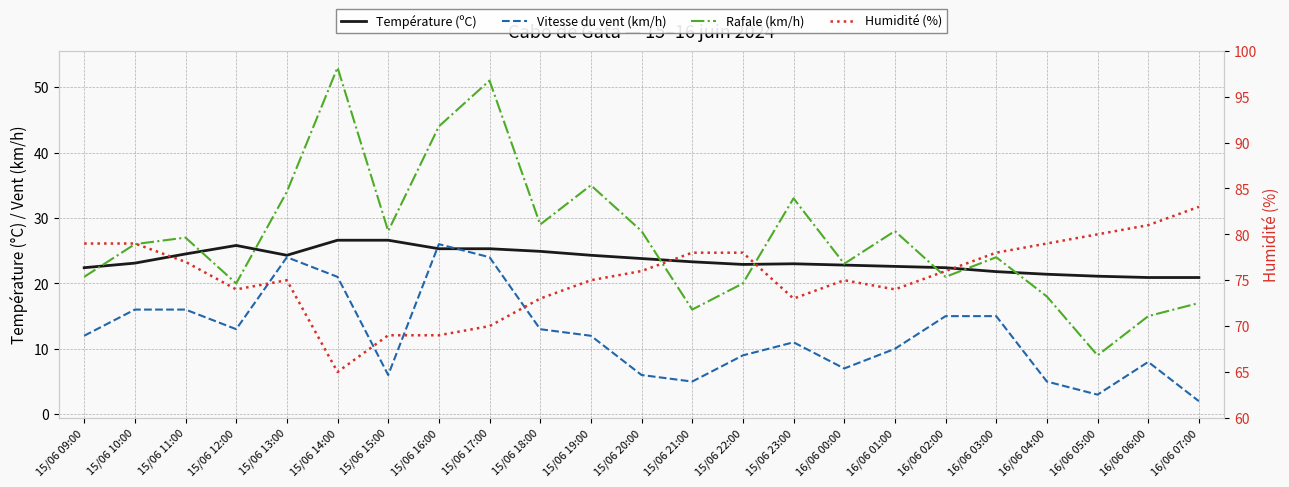

How many distinct data groups are displayed?

4